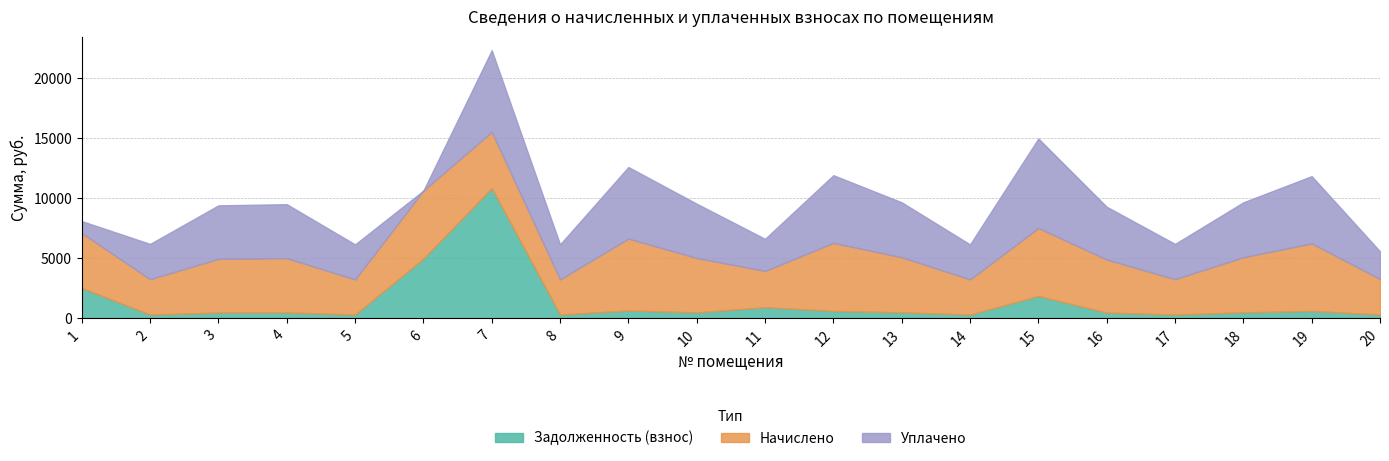

At which category is the sum across all series the highest?

7